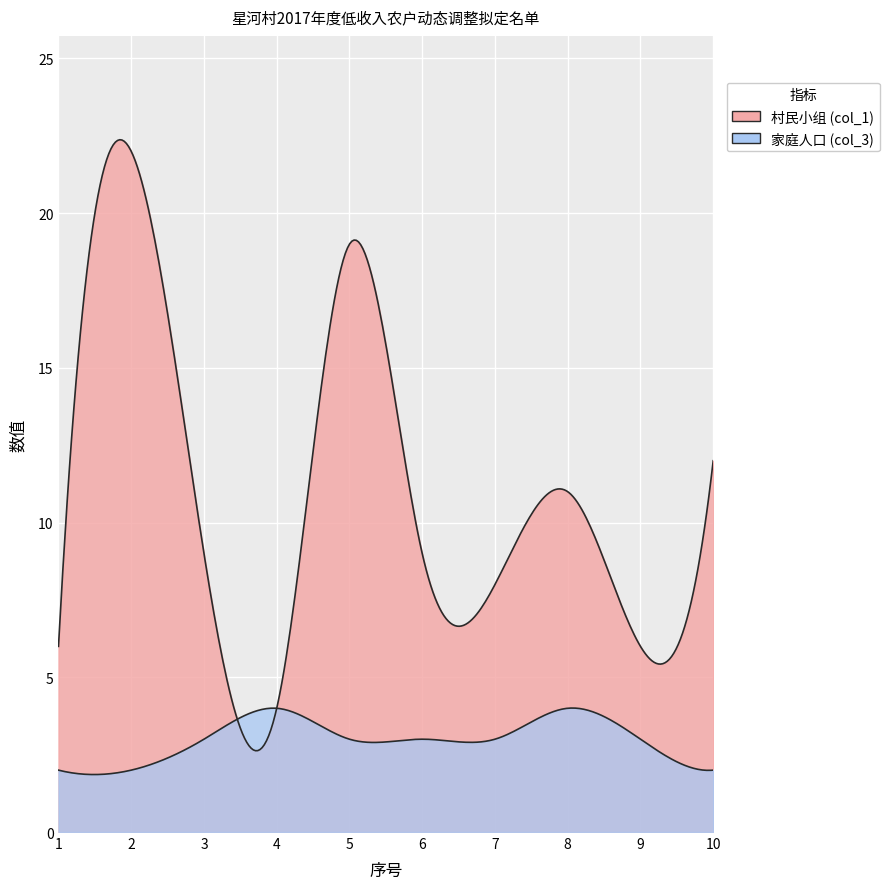

True or false: 村民小组 (col_1) has a value of 5 at 5.

False